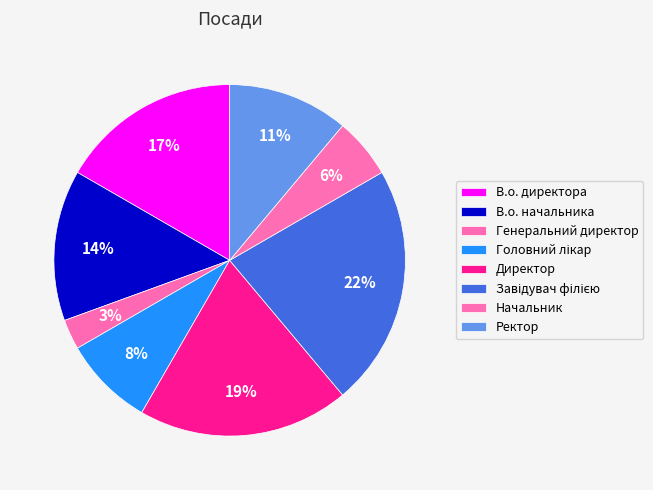

To the nearest percent, what is the average slice percentage?

12%